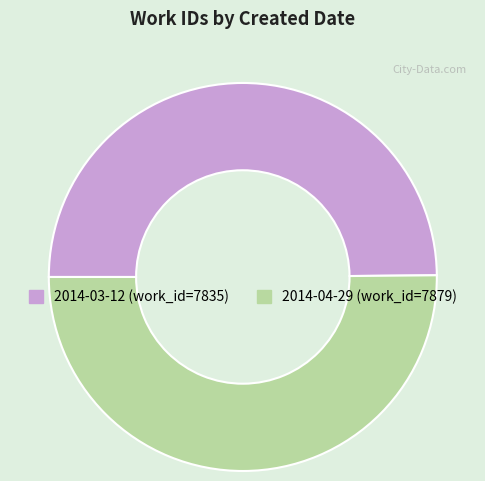

What is the ratio of the value at 2014-03-12 to the value at 2014-04-29?

1.0